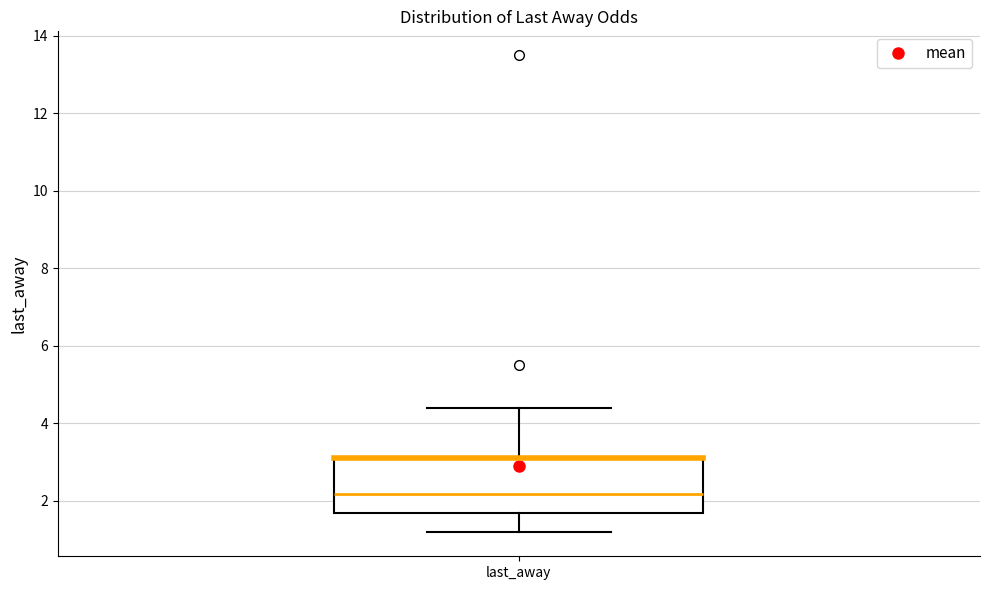

Read this box plot against the y-axis: the position of the median line, the range covered by the box, and the ends of both whiskers. The values are not printed on the chart, so give them approximately, as read against the axis.

median 2.2, box 1.6 to 3.2, whiskers 1.2 to 4.4